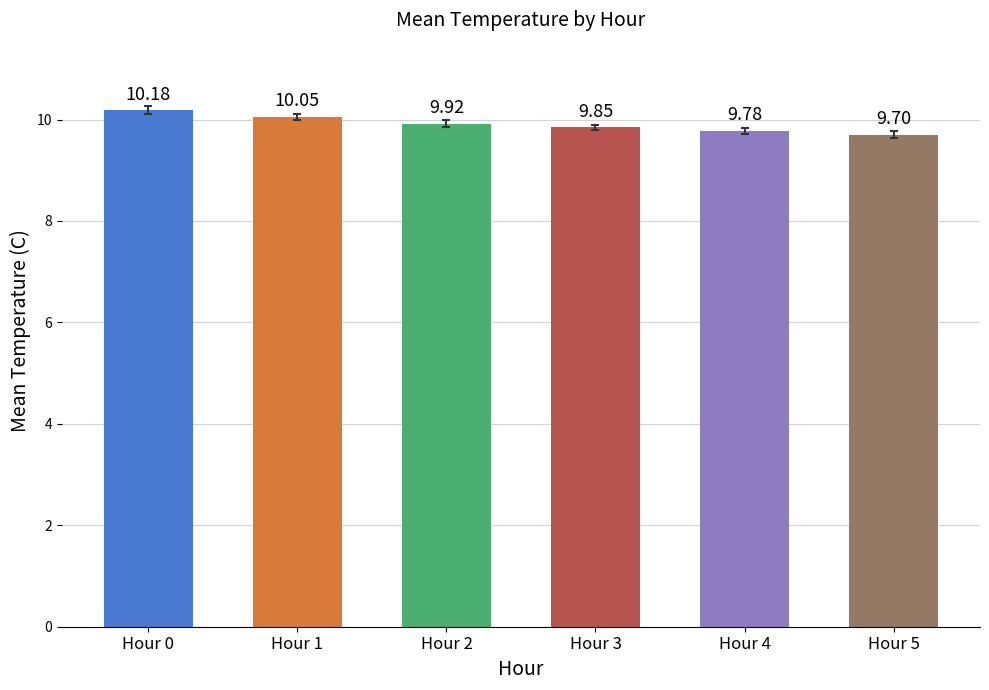

What is the difference between the maximum and second lowest values?

0.4